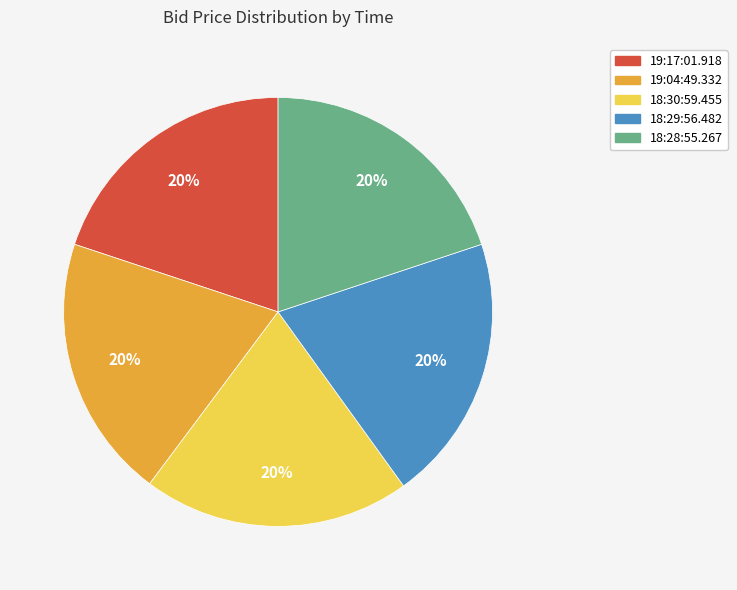

Is the sum of 18:29:56.482 and 18:30:59.455 greater than half?

No